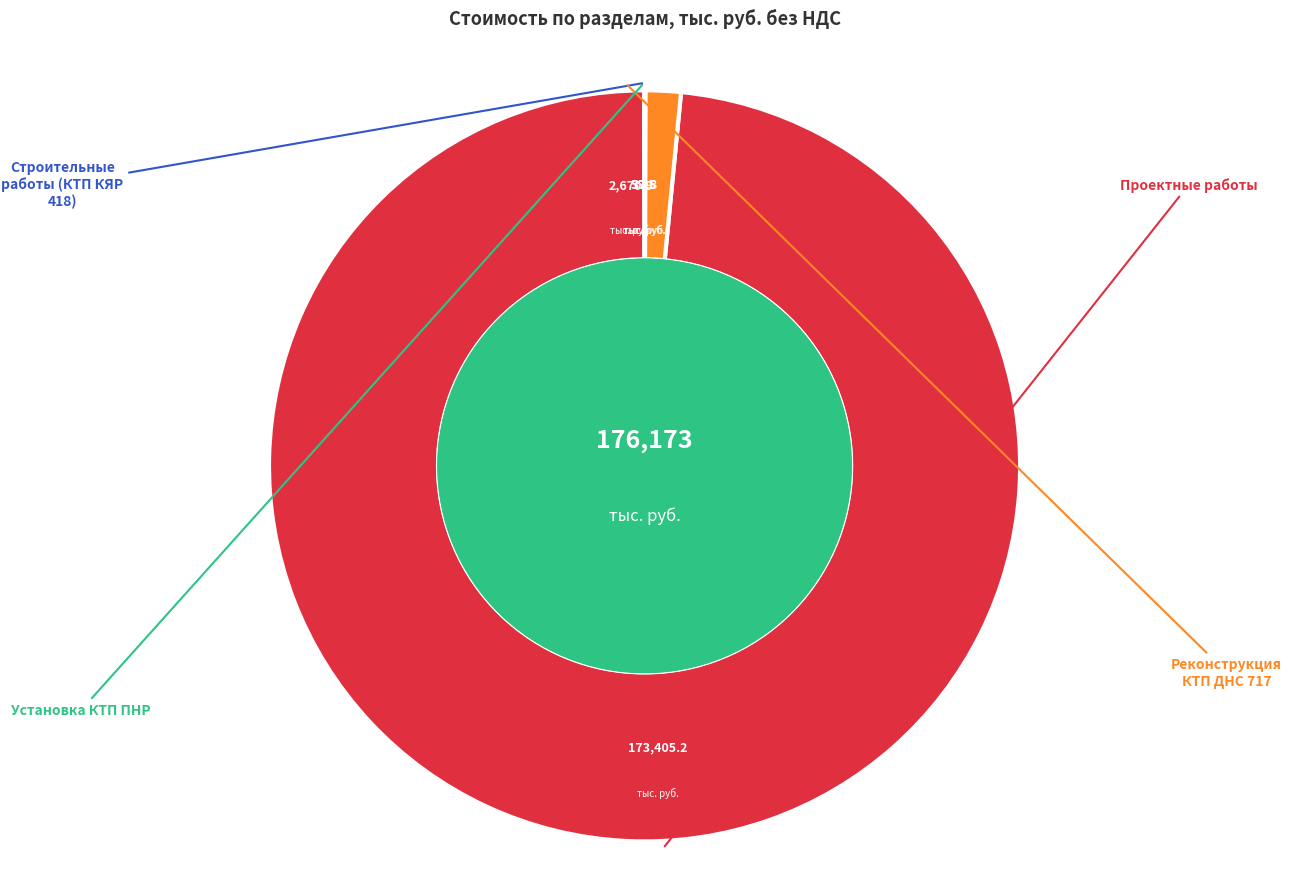

Is there any slice that represents more than half of the pie?

Yes